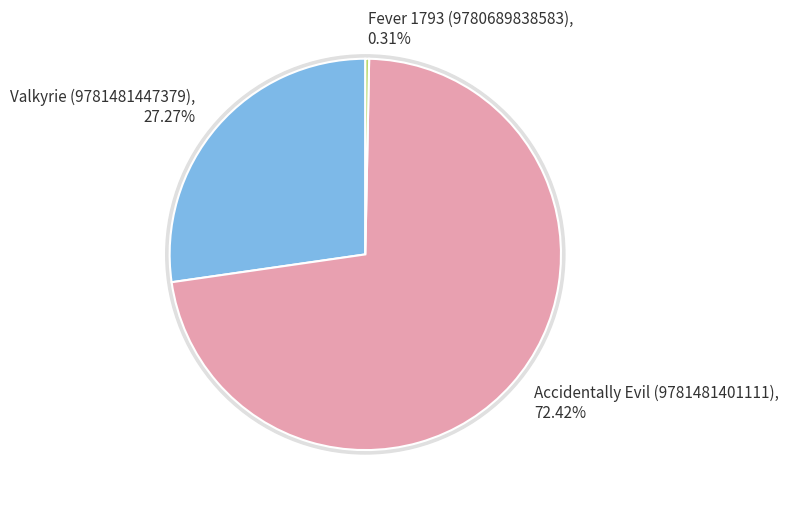

To the nearest percent, what is the combined percentage of Accidentally Evil (9781481401111) and Fever 1793 (9780689838583)?

73%